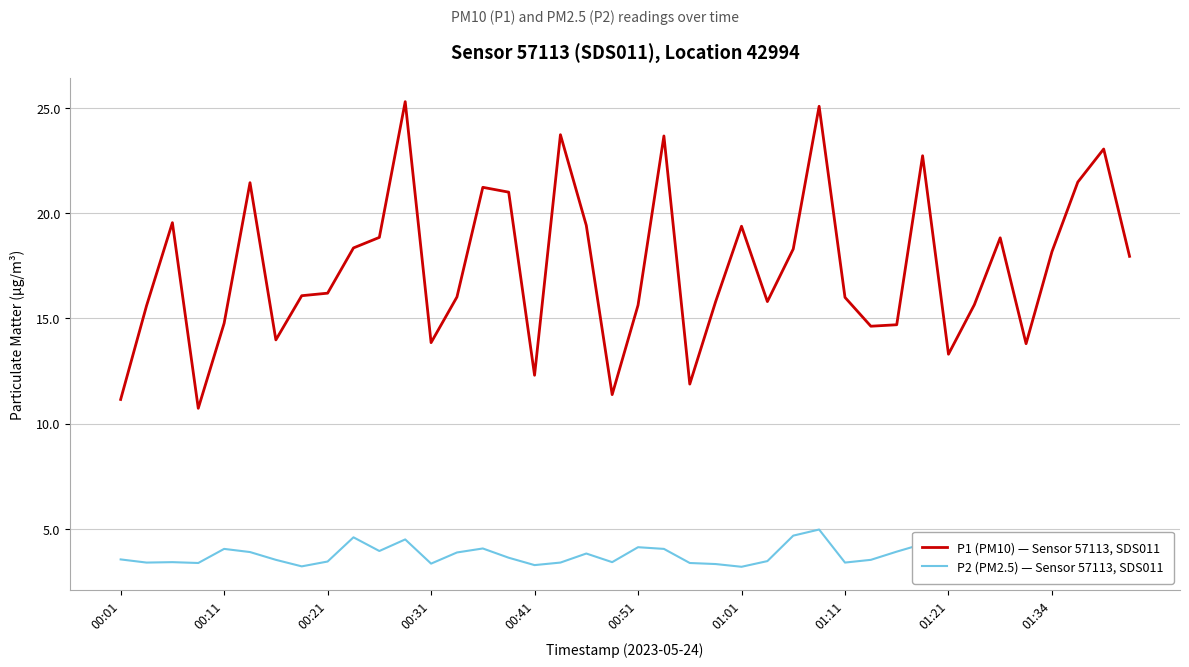

Which series has the largest range (max minus min)?

P1 (PM10) — Sensor 57113, SDS011